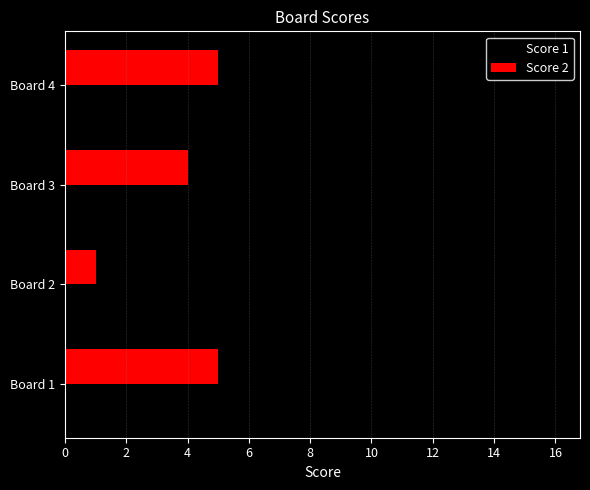

At which category is the sum across all series the highest?

Board 4